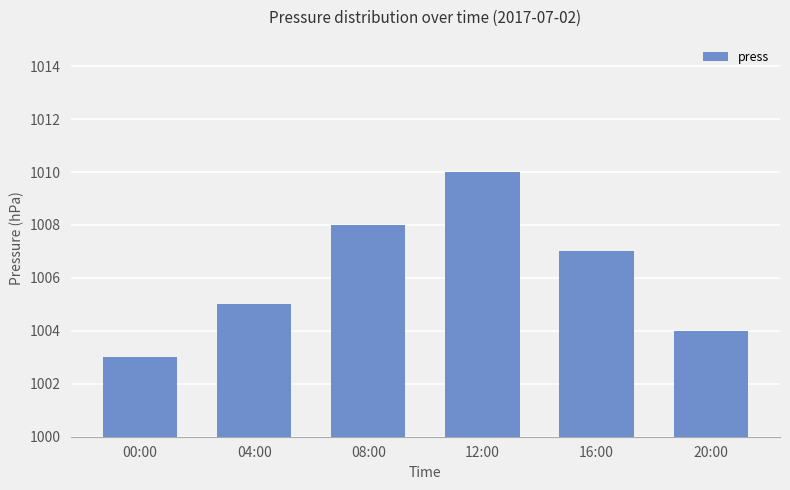

Approximately how many times larger is the value at 12:00 compared to 16:00?

1.0